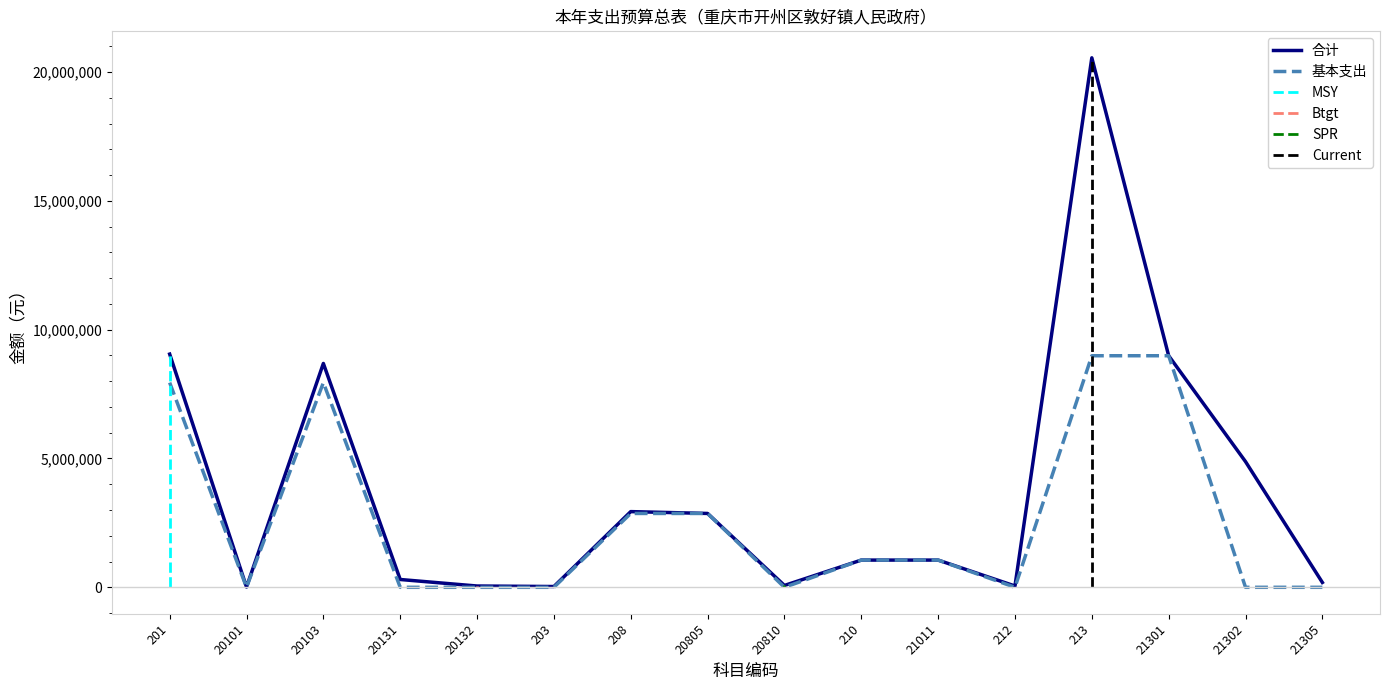

What is the value of the 合计 point at the 10th from the left?

1056542.0